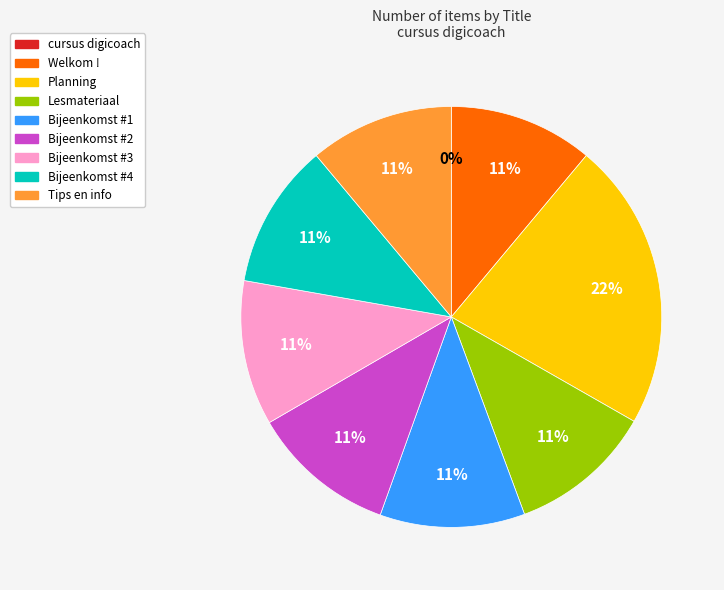

How many segments does this pie chart have?

9